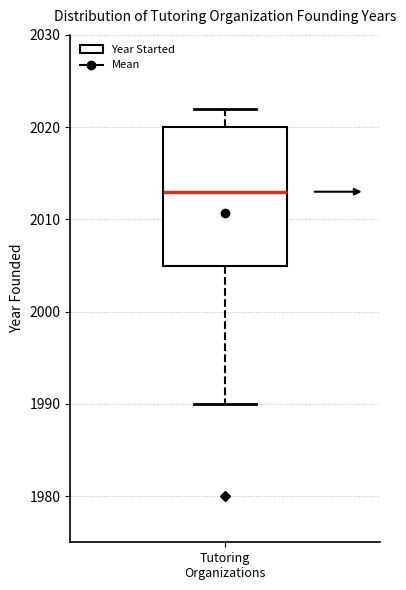

Where does the upper whisker of the box for Tutoring Organizations end on the y-axis? The values are not printed on the chart, so give them approximately, as read against the axis.

2022